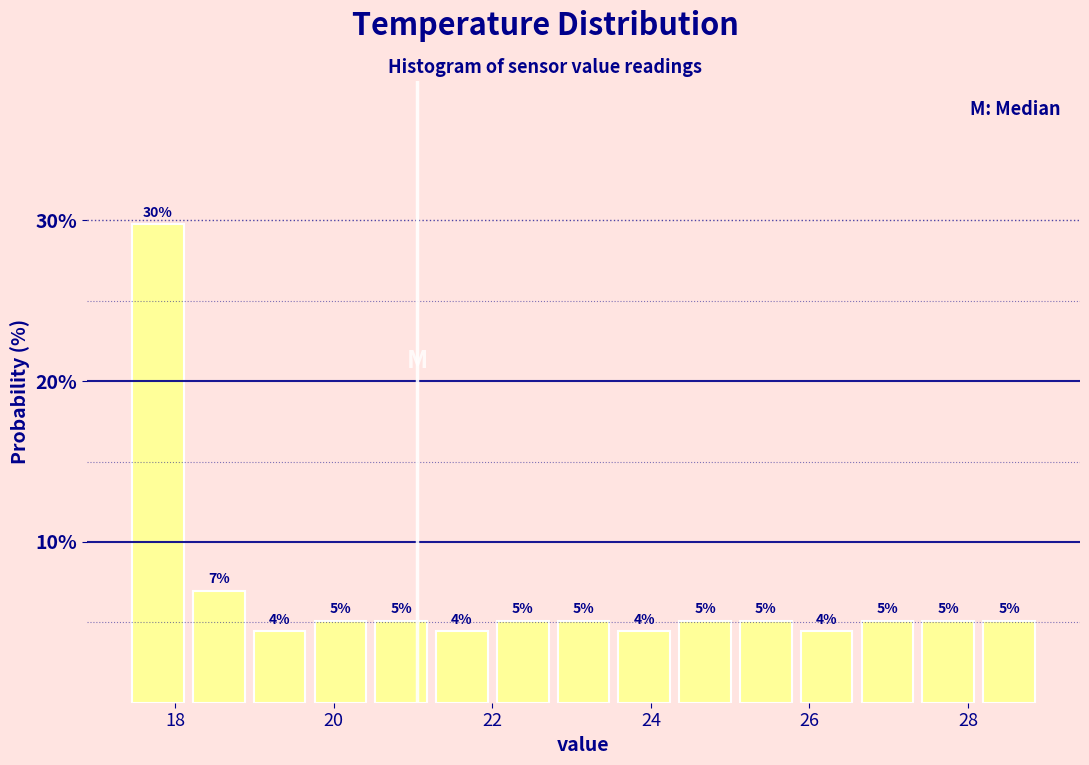

Read against the x-axis, roughly where is the centre of the tallest bar?

17.8